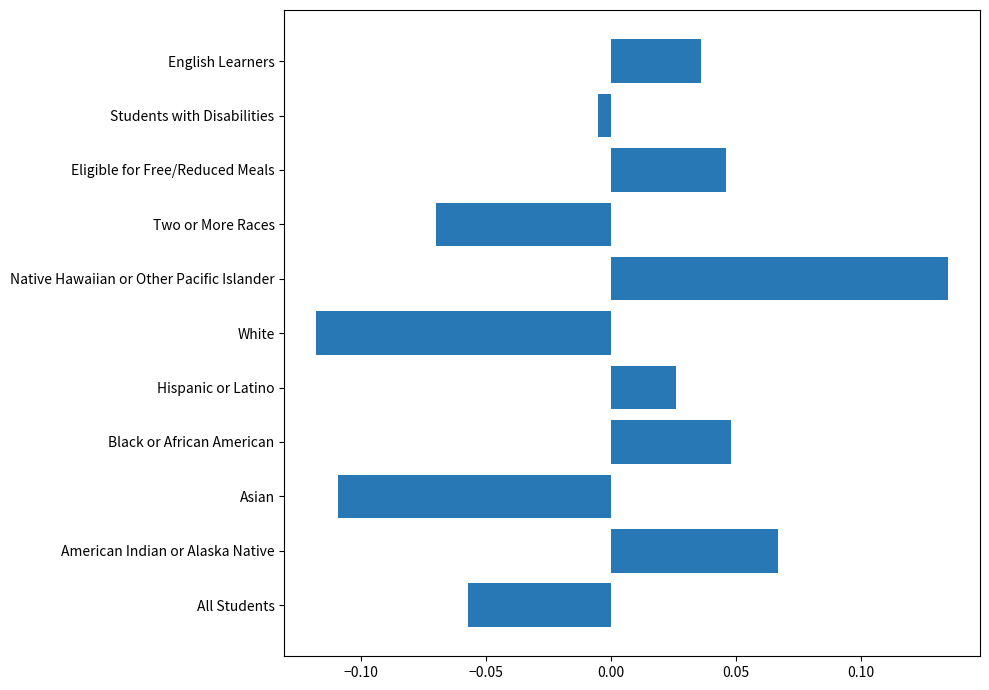

Which category has the highest value across all series?

Native Hawaiian or Other Pacific Islander